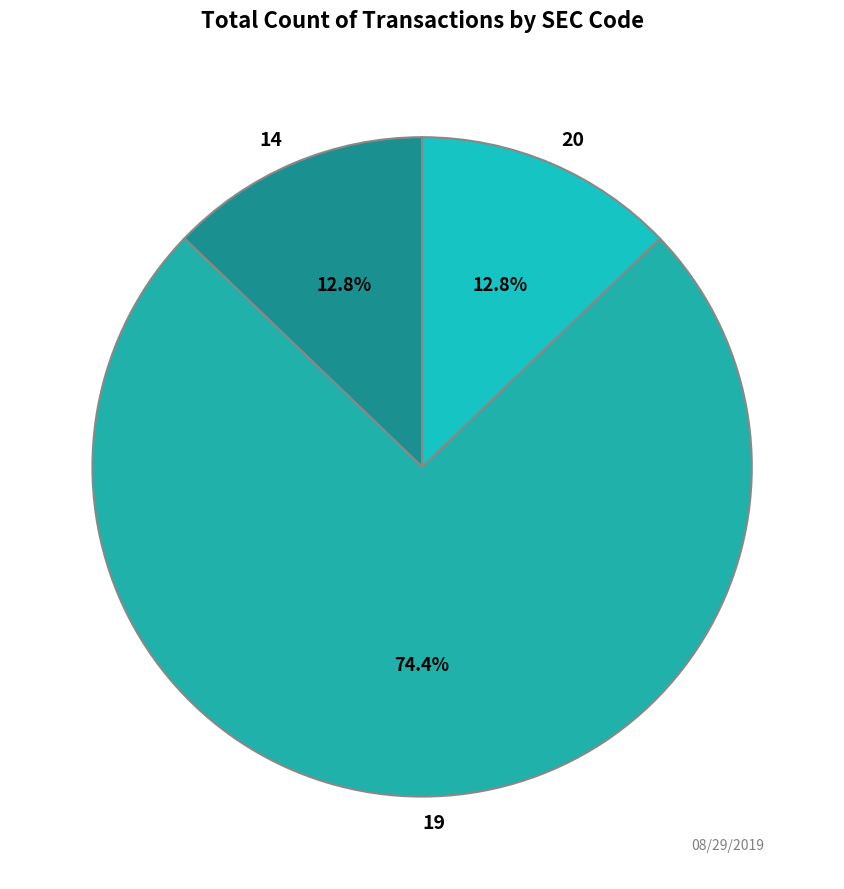

Is there a majority slice in this chart?

Yes